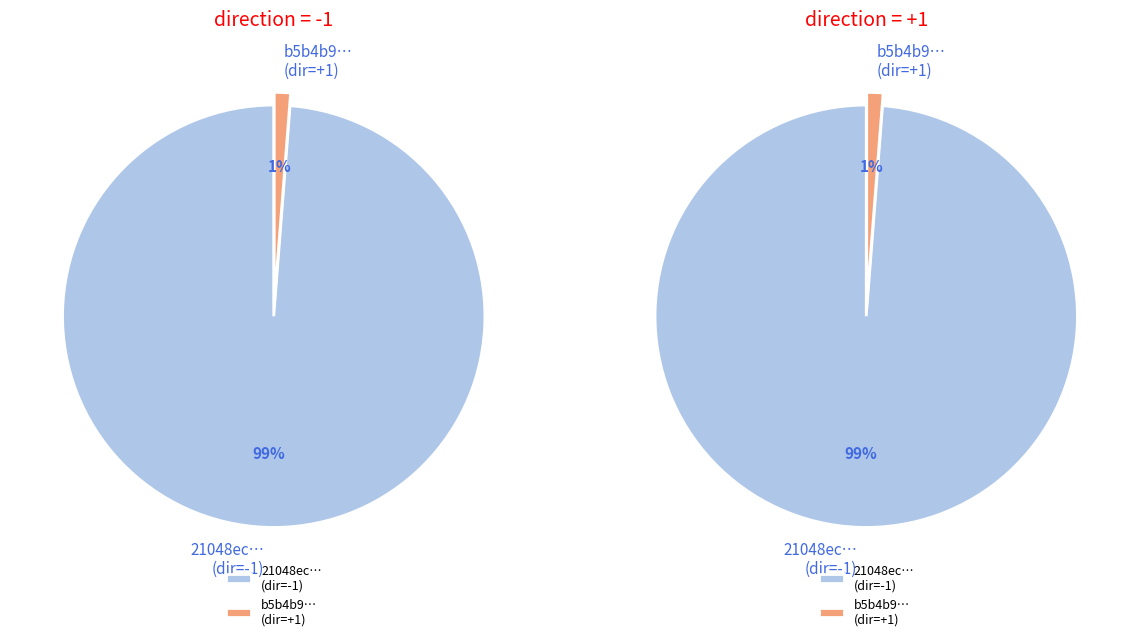

Rank the categories by value from lowest to highest.

direction=1 (io_index=0), direction=-1 (io_index=80)